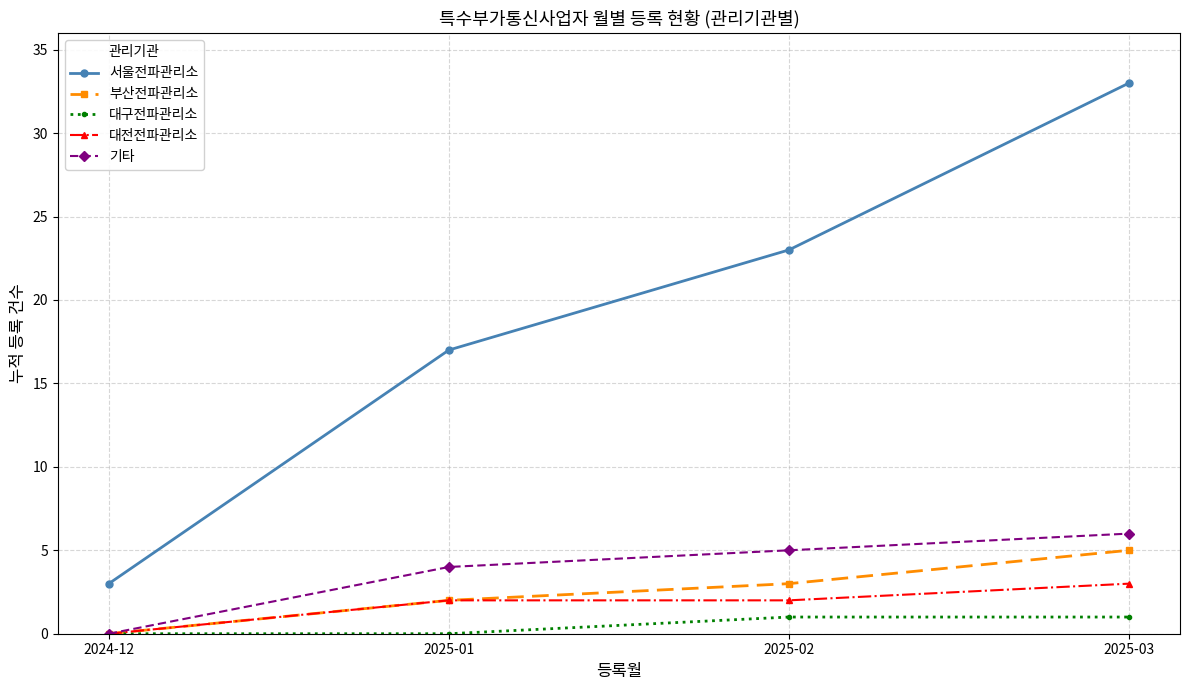

What is the sum of all 대전전파관리소 values?

7